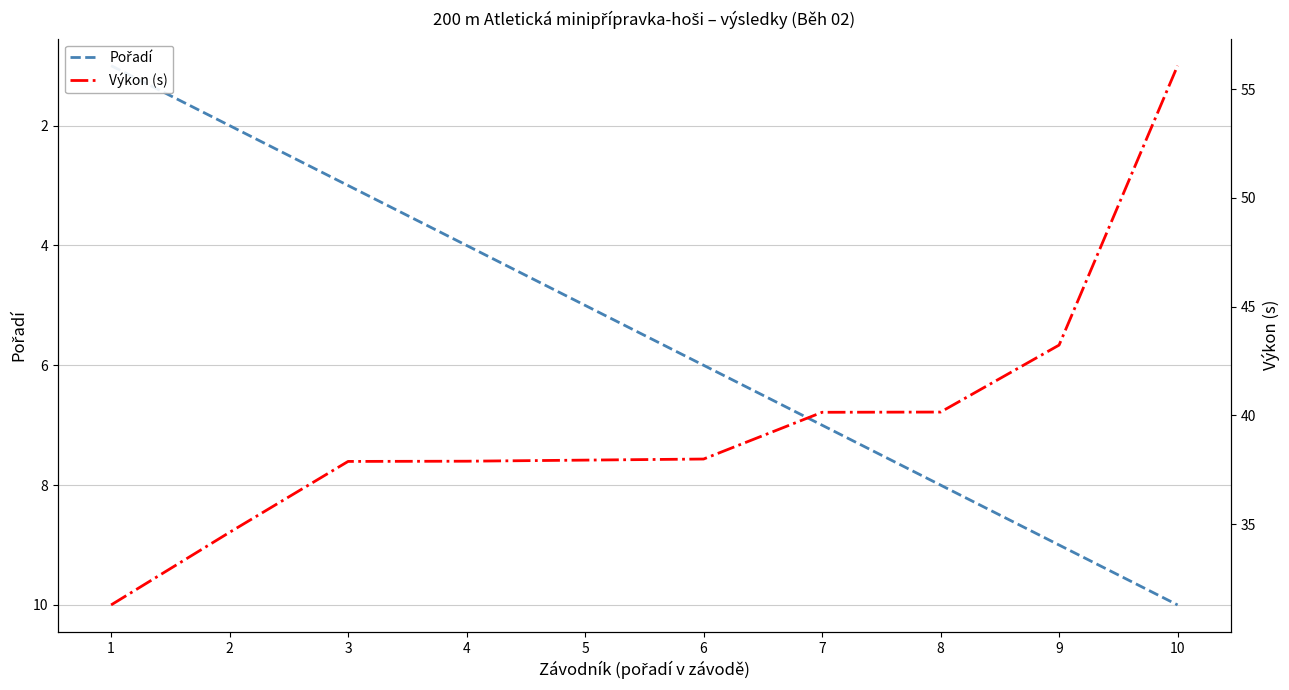

Count the number of data series in this chart.

2